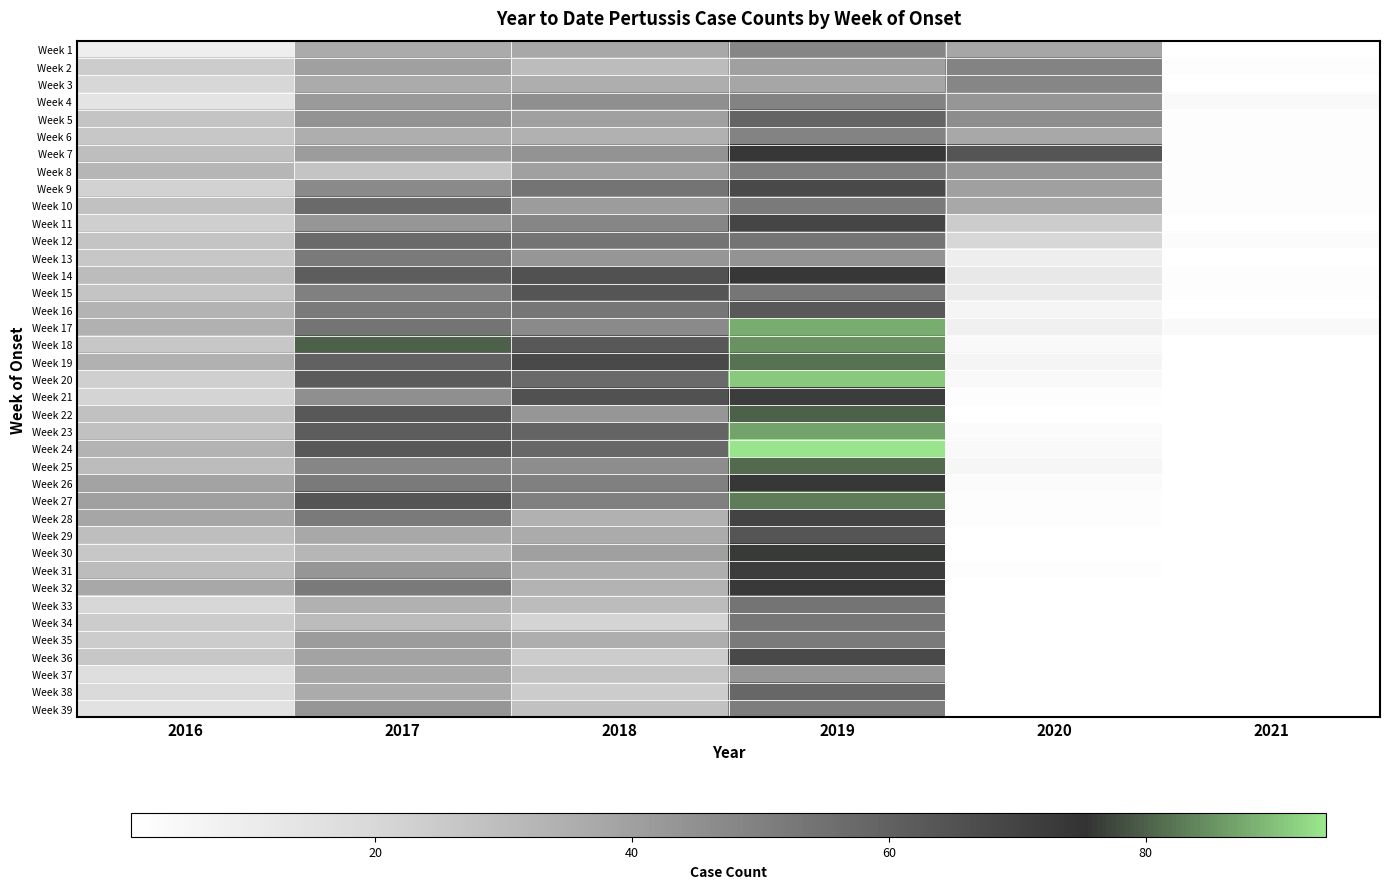

Is it true that Week 13 equals 64.5 at 2018?

False